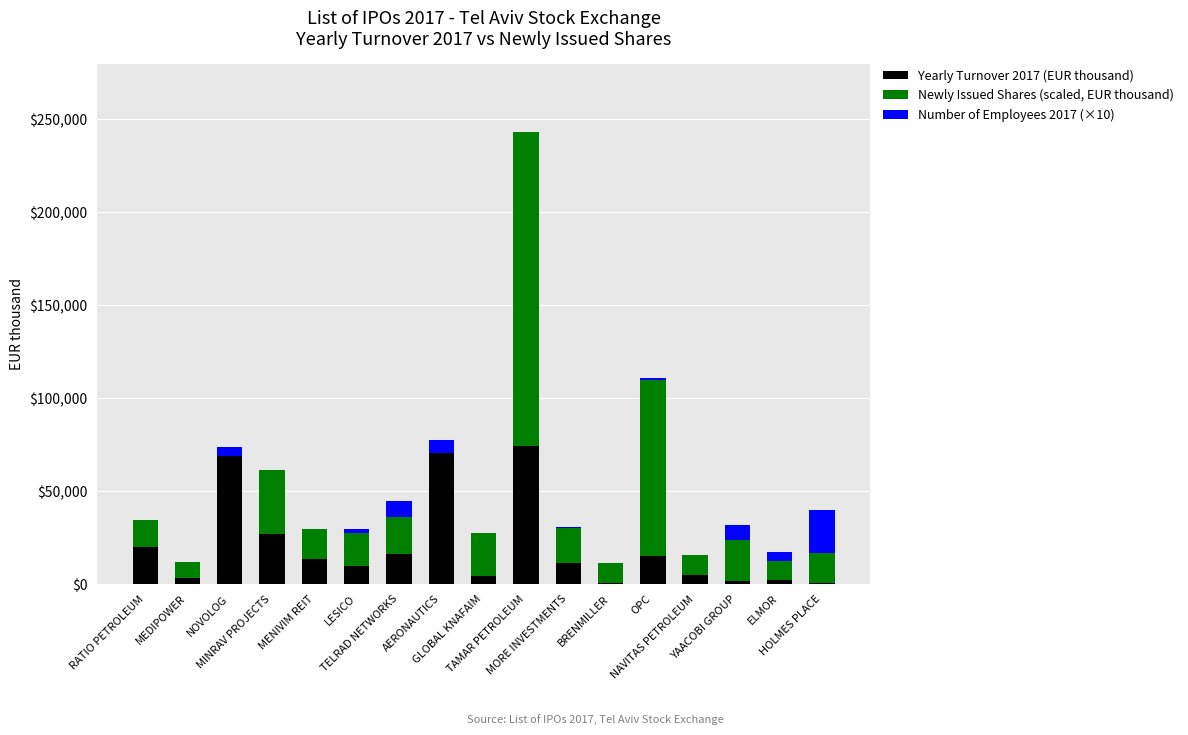

What is the maximum value for Yearly Turnover 2017 (EUR thousand)?

74026.5